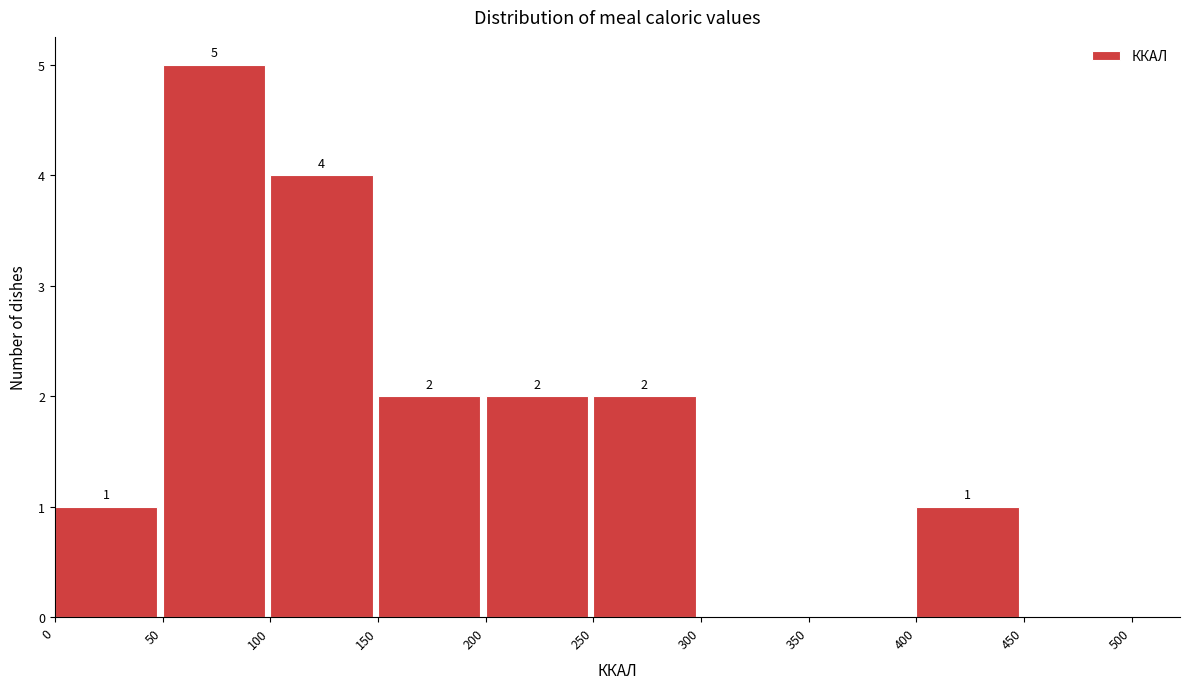

Which range on the x-axis has the tallest bar?

50 to 100